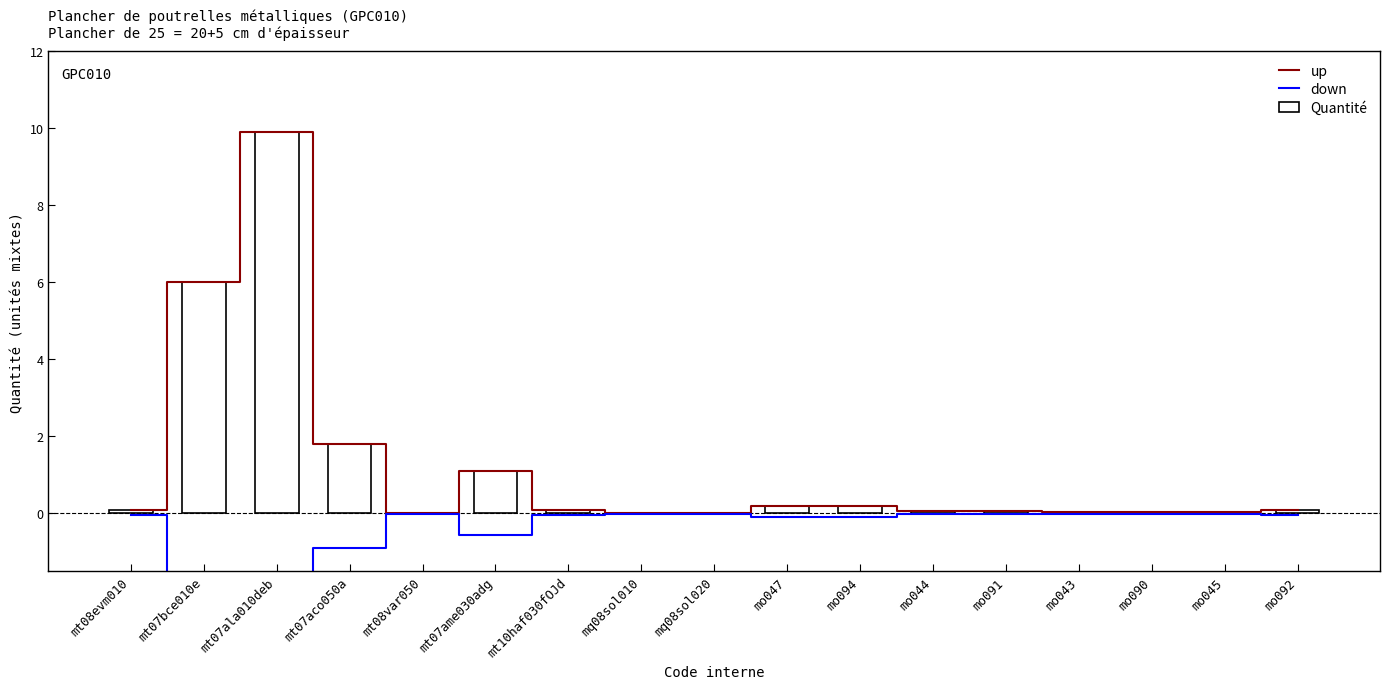

Which category has the highest value in the down series?

mq08sol010